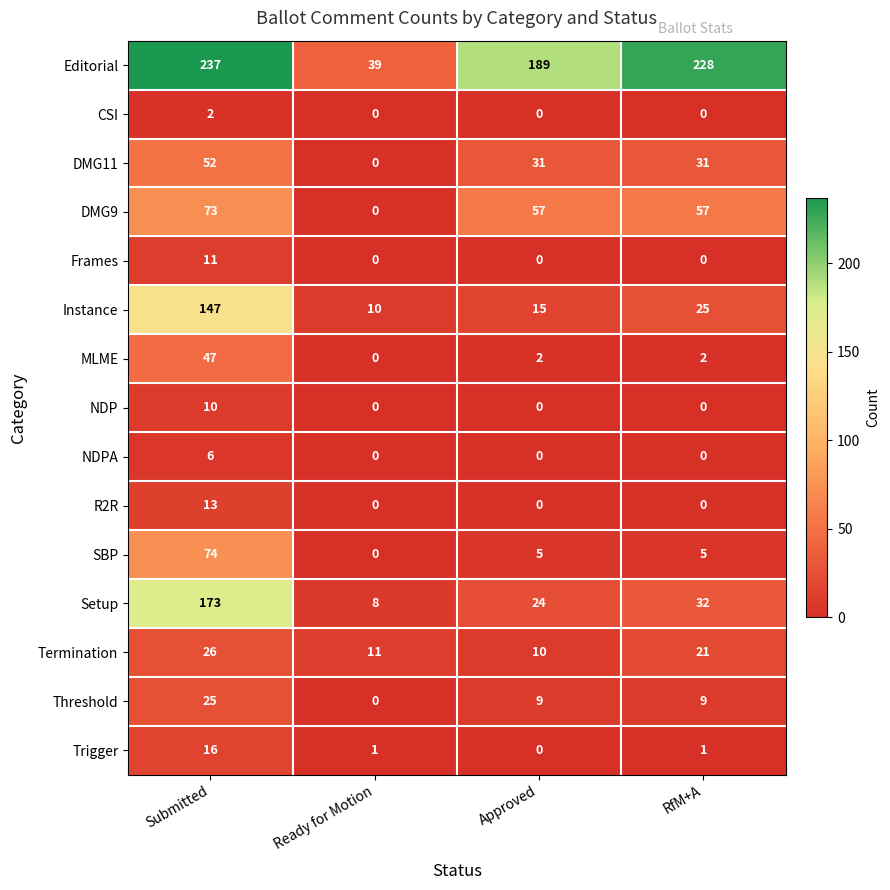

At which label does Instance reach its peak?

Submitted